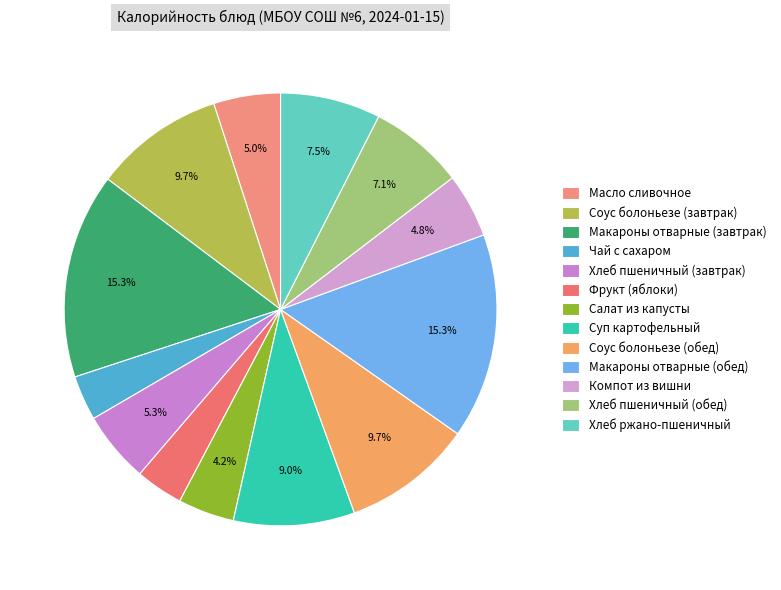

Which category has the smallest portion of the pie?

Чай с сахаром